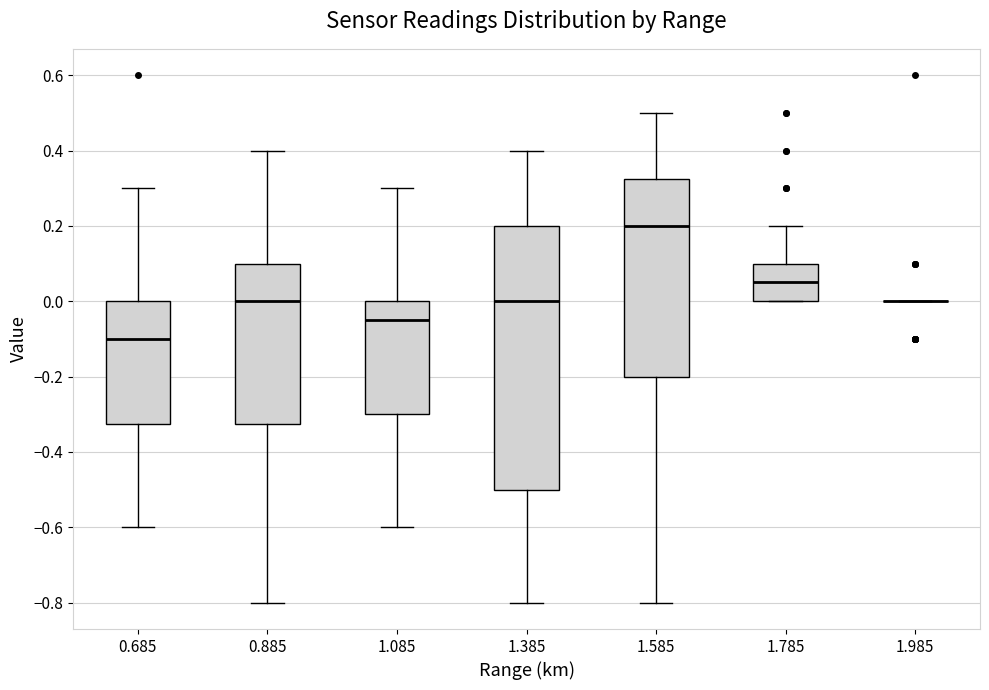

Where does the lower whisker of the box at x = 0.685 end on the y-axis? The values are not printed on the chart, so give them approximately, as read against the axis.

-0.60